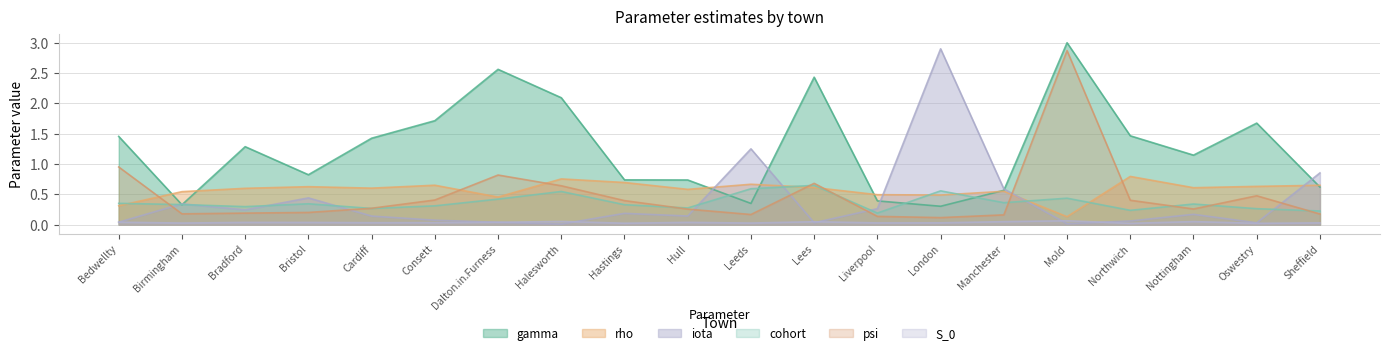

What is the label of the 15th point from the left?

Manchester